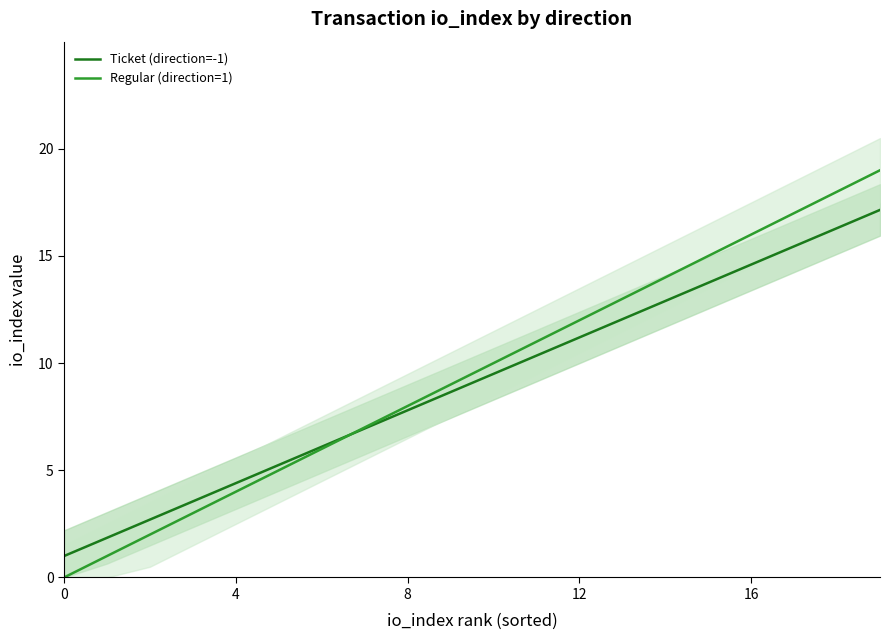

At how many categories does at least one series exceed 11?

8